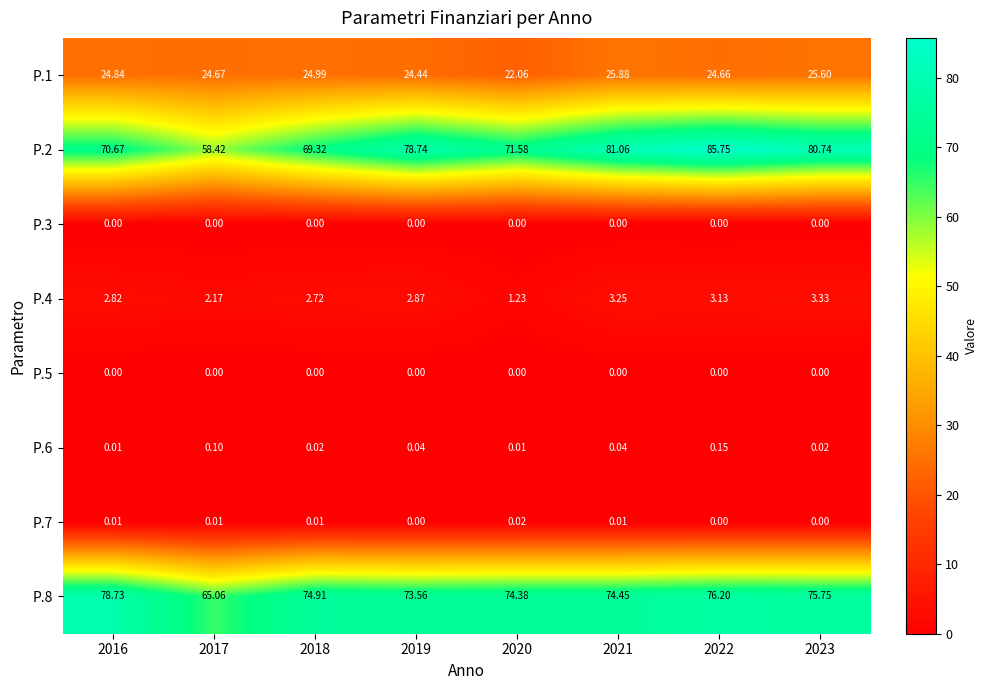

Is the value of P.8 at 2020 greater than the value of P.2 at 2019?

No